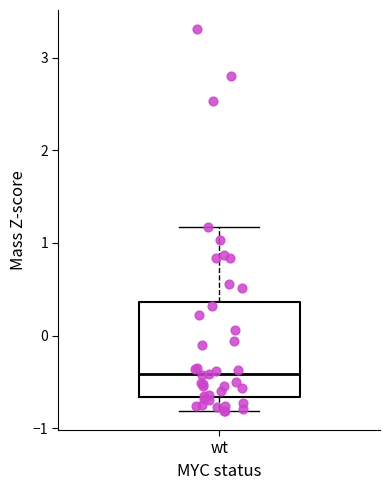

Read this box plot against the y-axis: the position of the median line, the range covered by the box, and the ends of both whiskers. The values are not printed on the chart, so give them approximately, as read against the axis.

median -0.4, box -0.7 to 0.4, whiskers -0.8 to 1.2